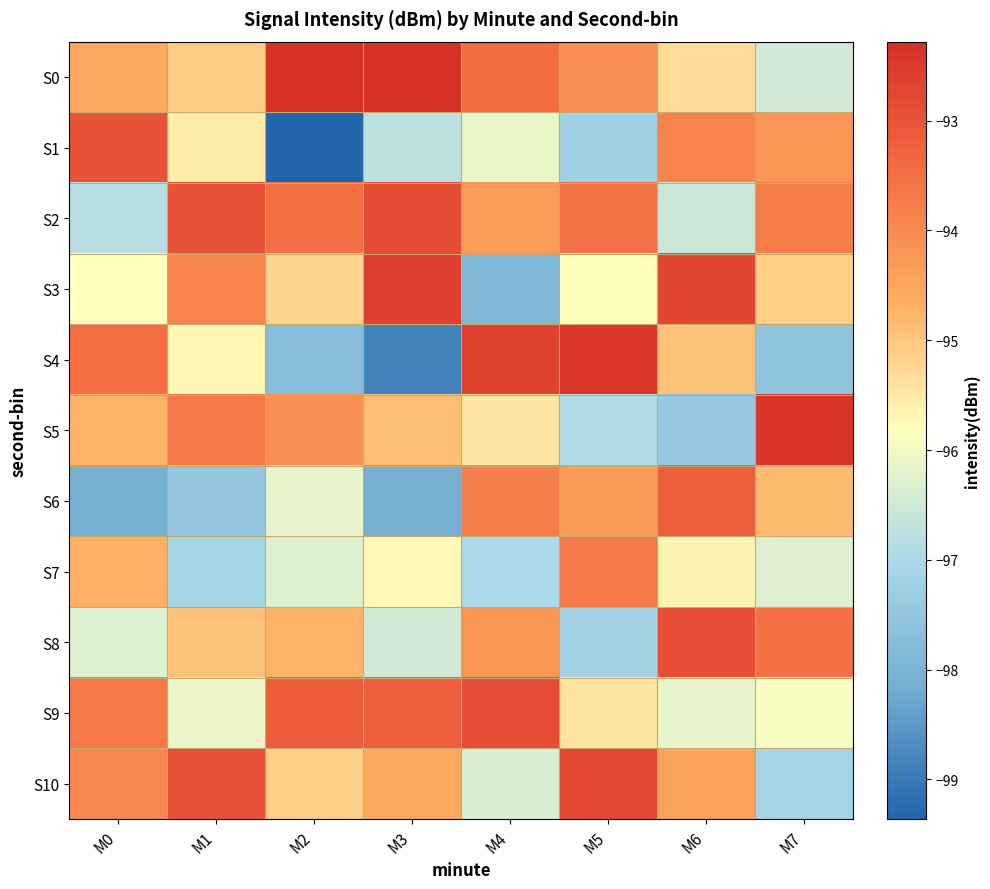

Reading left to right, transcribe all the data shown in this chart.

S0: M0=-94.6	M1=-95.1	M2=-92.3	M3=-92.3	M4=-93.5	M5=-94.1	M6=-95.3	M7=-96.4
S1: M0=-93.0	M1=-95.5	M2=-99.4	M3=-96.8	M4=-96.1	M5=-97.2	M6=-93.9	M7=-94.2
S2: M0=-96.8	M1=-93.0	M2=-93.5	M3=-92.9	M4=-94.3	M5=-93.6	M6=-96.5	M7=-93.8
S3: M0=-95.8	M1=-93.9	M2=-95.2	M3=-92.6	M4=-97.9	M5=-95.8	M6=-92.7	M7=-95.1
S4: M0=-93.5	M1=-95.7	M2=-97.7	M3=-98.9	M4=-92.7	M5=-92.4	M6=-95.0	M7=-97.6
S5: M0=-94.7	M1=-93.7	M2=-94.1	M3=-94.9	M4=-95.4	M5=-96.9	M6=-97.4	M7=-92.4
S6: M0=-98.1	M1=-97.5	M2=-96.2	M3=-98.1	M4=-93.8	M5=-94.3	M6=-93.2	M7=-94.8
S7: M0=-94.7	M1=-97.1	M2=-96.3	M3=-95.7	M4=-97.0	M5=-93.7	M6=-95.7	M7=-96.3
S8: M0=-96.3	M1=-95.0	M2=-94.7	M3=-96.5	M4=-94.2	M5=-97.2	M6=-92.9	M7=-93.5
S9: M0=-93.7	M1=-96.1	M2=-93.2	M3=-93.2	M4=-92.9	M5=-95.4	M6=-96.2	M7=-95.9
S10: M0=-94.0	M1=-93.0	M2=-95.1	M3=-94.5	M4=-96.3	M5=-92.8	M6=-94.4	M7=-97.1